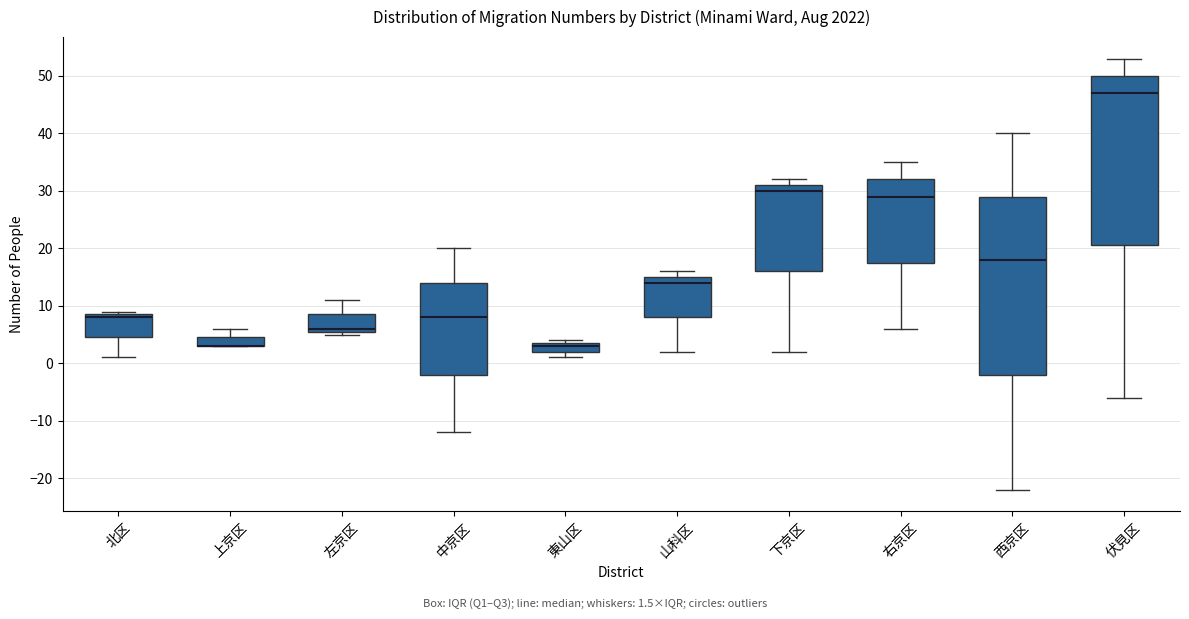

Where does the lower whisker of the box for 北区 end on the y-axis? The values are not printed on the chart, so give them approximately, as read against the axis.

1